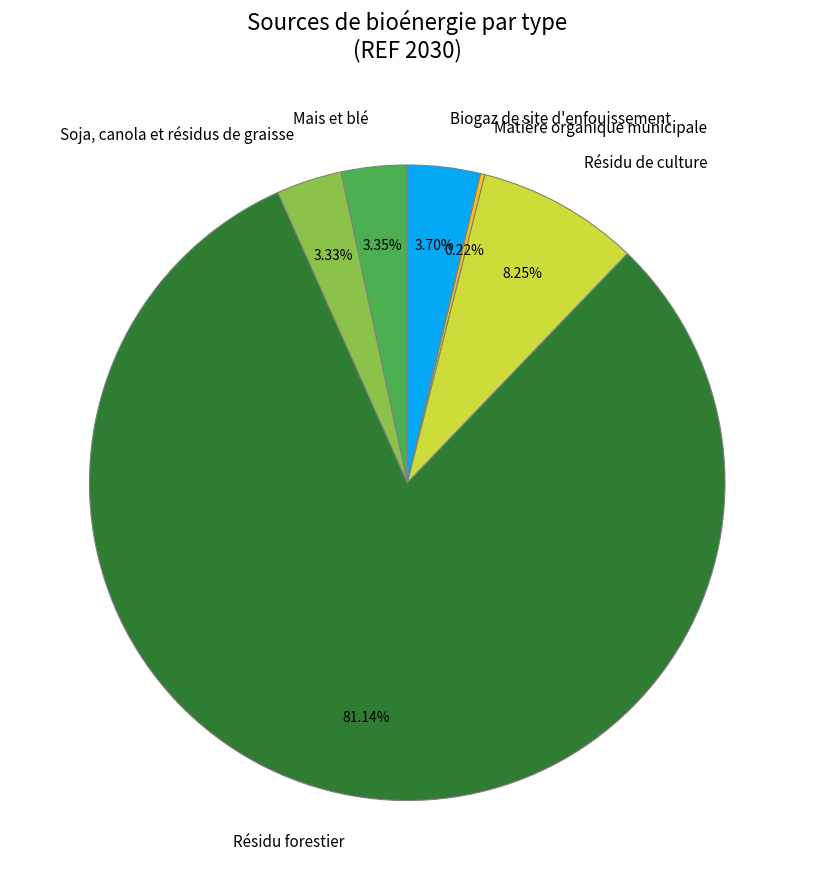

Between Biogaz de site d'enfouissement and Résidu de culture, which is larger?

Résidu de culture